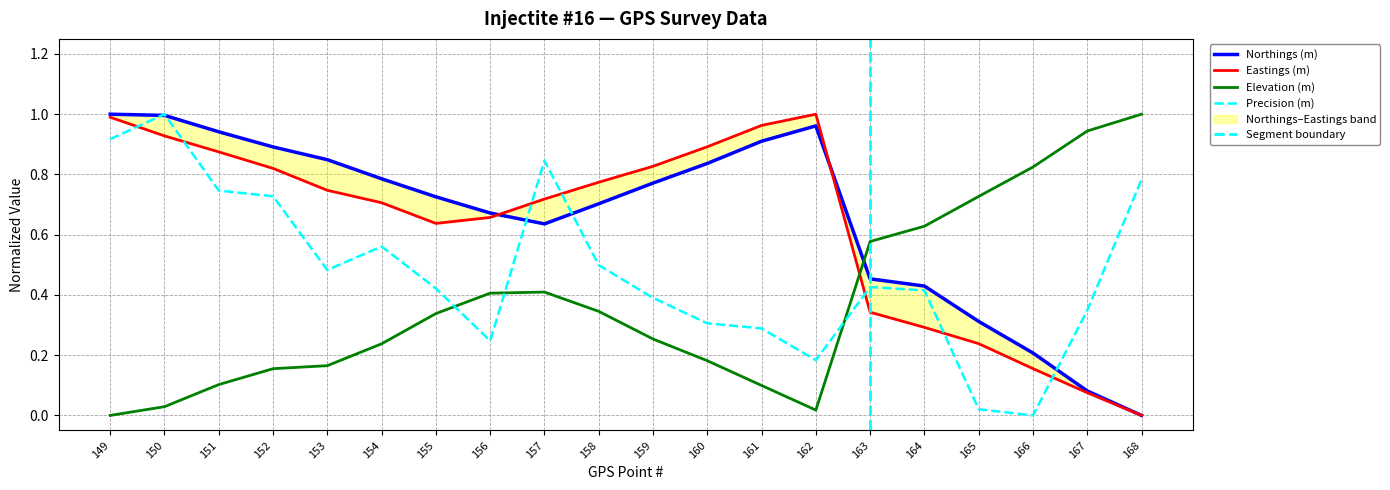

How many series are shown in this chart?

4